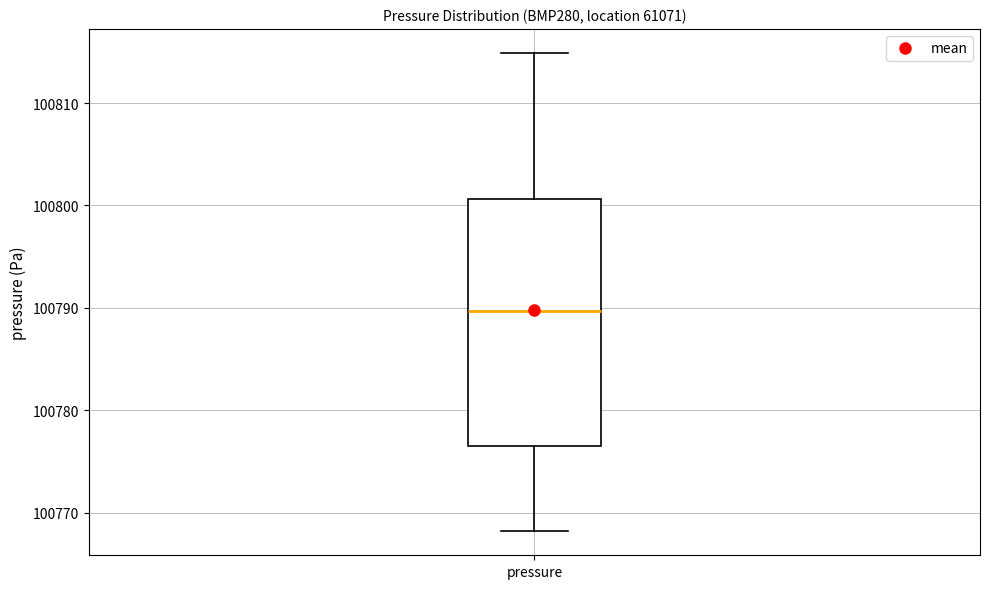

Where does the upper whisker of the box for pressure end on the y-axis? The values are not printed on the chart, so give them approximately, as read against the axis.

100815